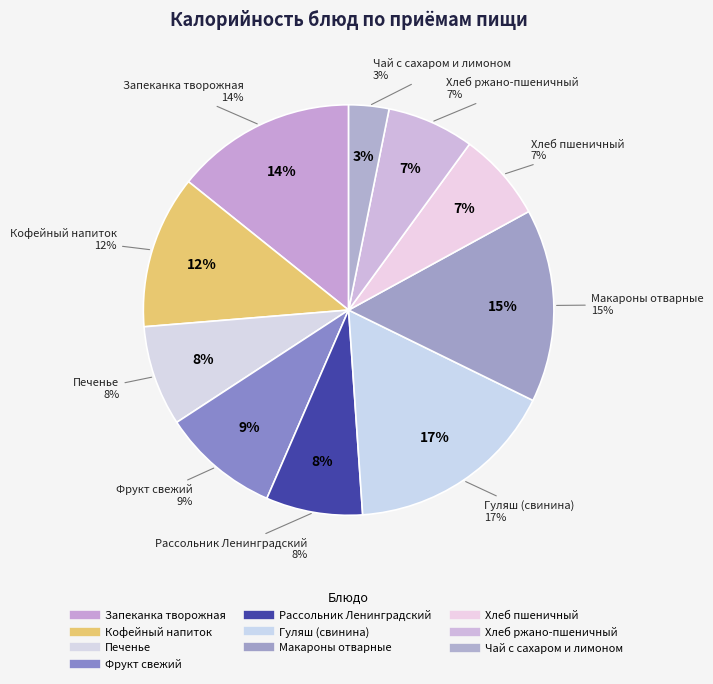

What is the ratio of the value at Хлеб ржано-пшеничный to the value at Запеканка творожная?

0.5